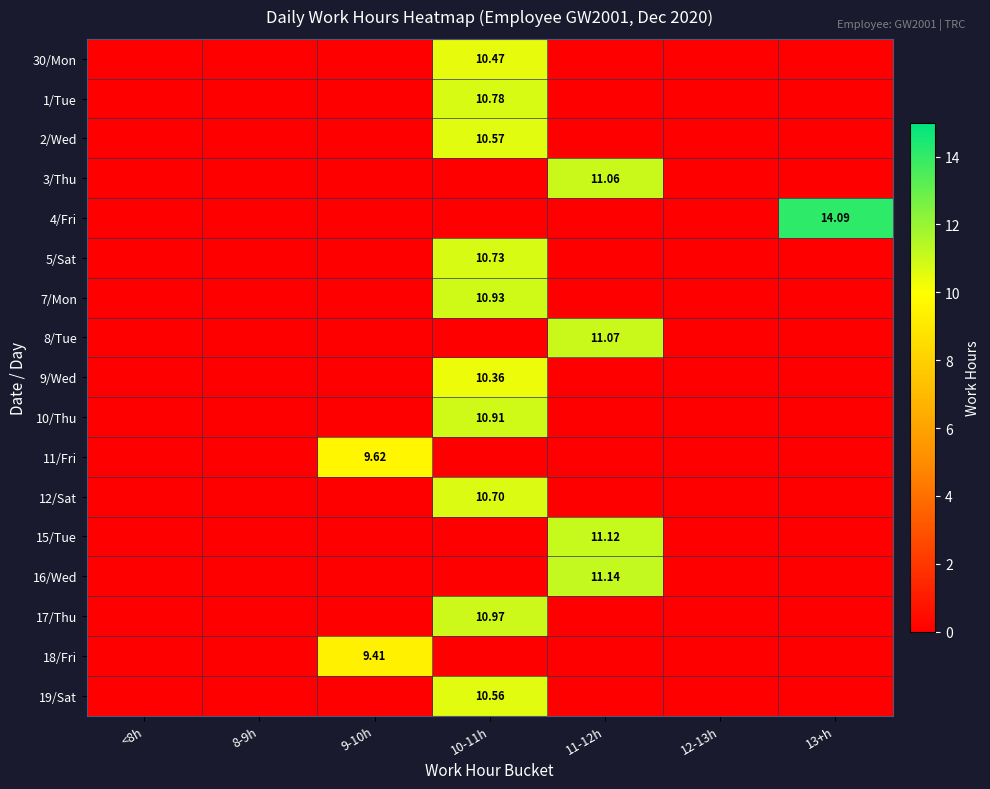

Which category has the lowest value in the 4/Fri series?

<8h